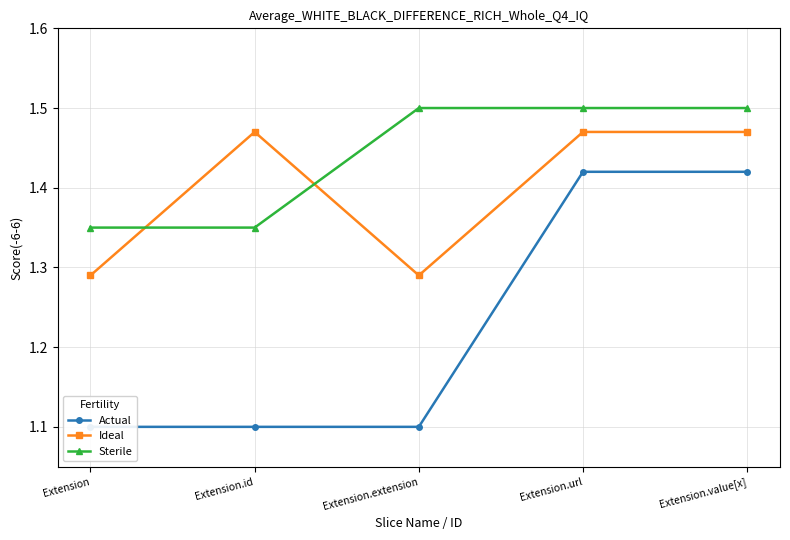

List the series in order of their peak value, lowest first.

Actual, Ideal, Sterile